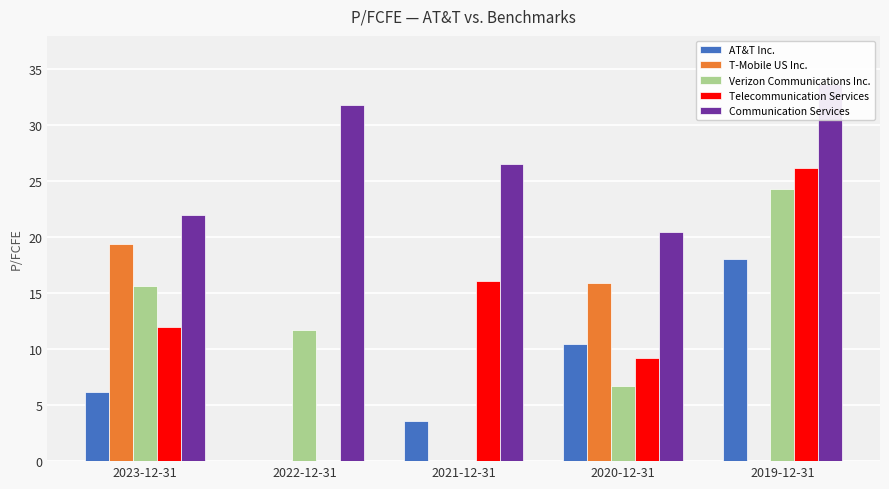

What is the difference between the highest and lowest values at 2019-12-31?

33.7